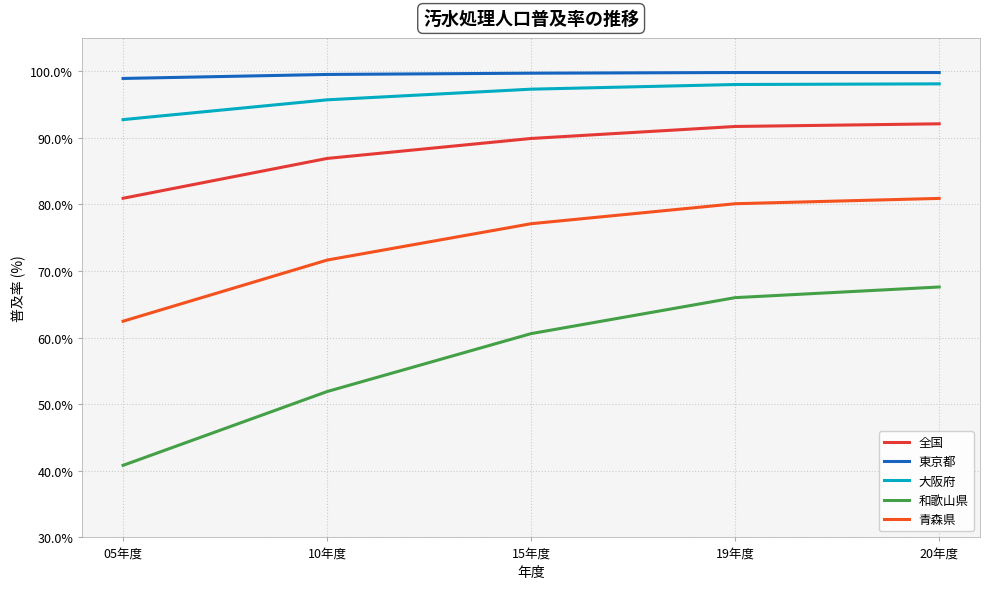

What is the value of the 東京都 point at the 3rd from the left?

99.7